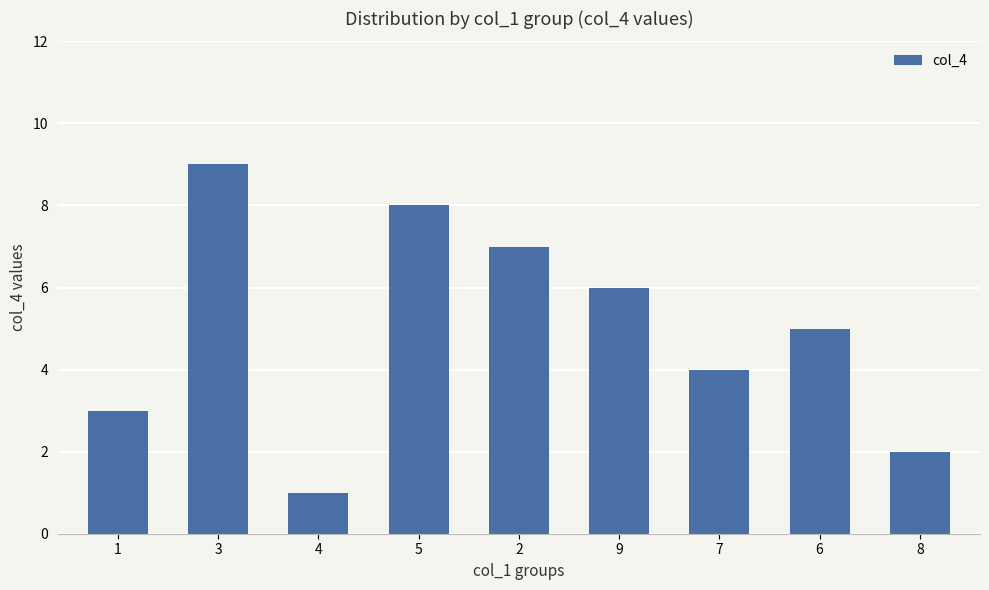

What is the label of the 5th bar from the right?

2